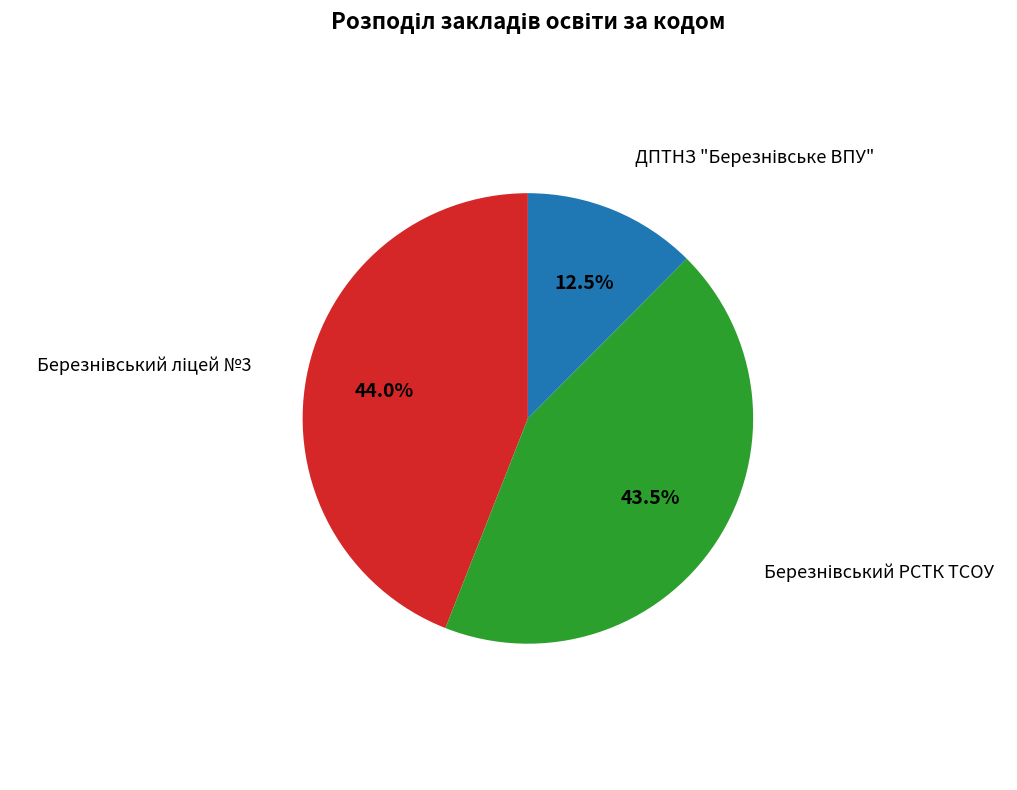

Is there any slice that represents more than half of the pie?

No